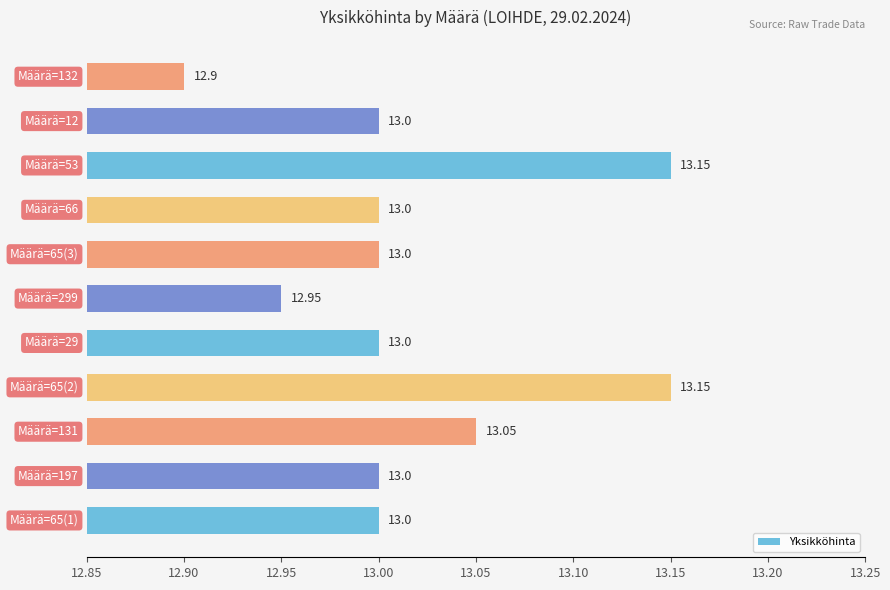

Does the chart contain stacked bars?

No